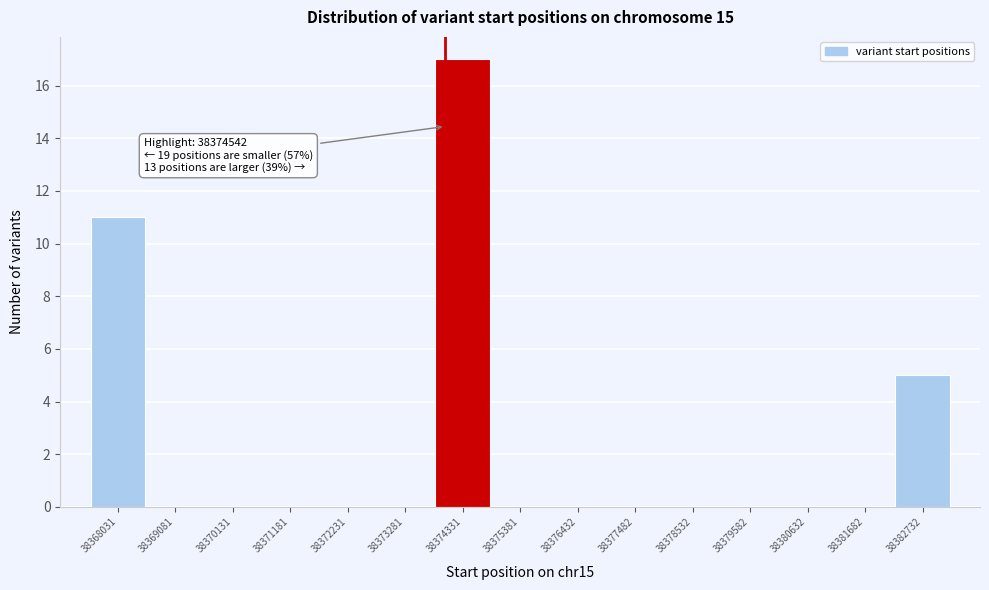

Reading left to right, transcribe all the data shown in this chart.

38368031=11	38369081=0	38370131=0	38371181=0	38372231=0	38373281=0	38374331=17	38375381=0	38376432=0	38377482=0	38378532=0	38379582=0	38380632=0	38381682=0	38382732=5